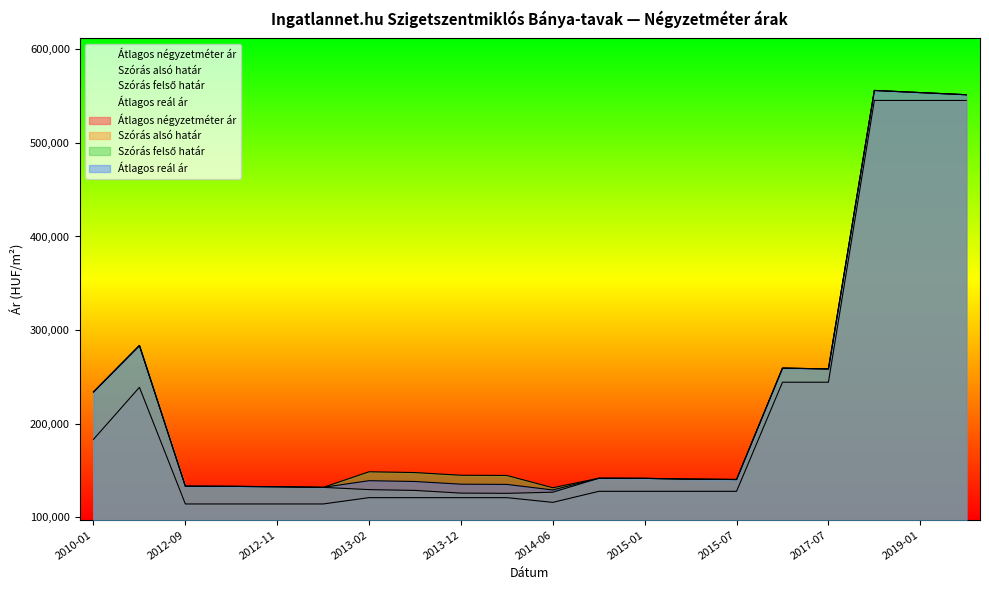

What is the label of the 13th point from the left?

2015-01